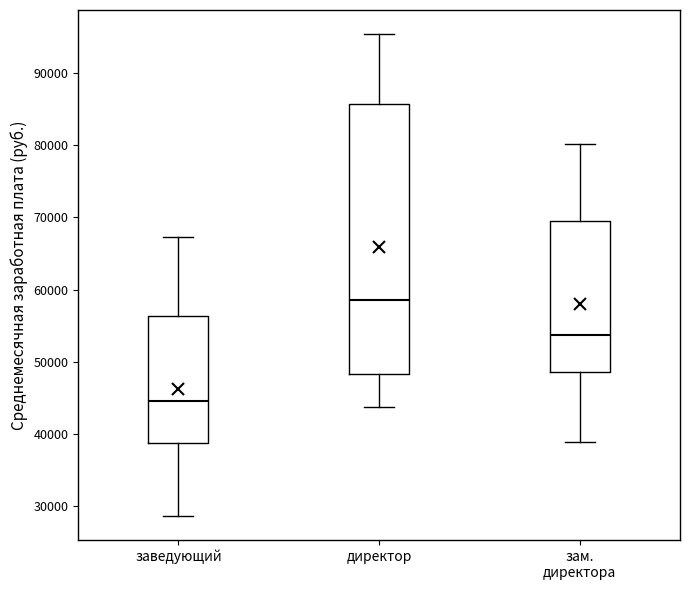

Where does the median line of the box for зам. директора sit on the y-axis? The values are not printed on the chart, so give them approximately, as read against the axis.

54000